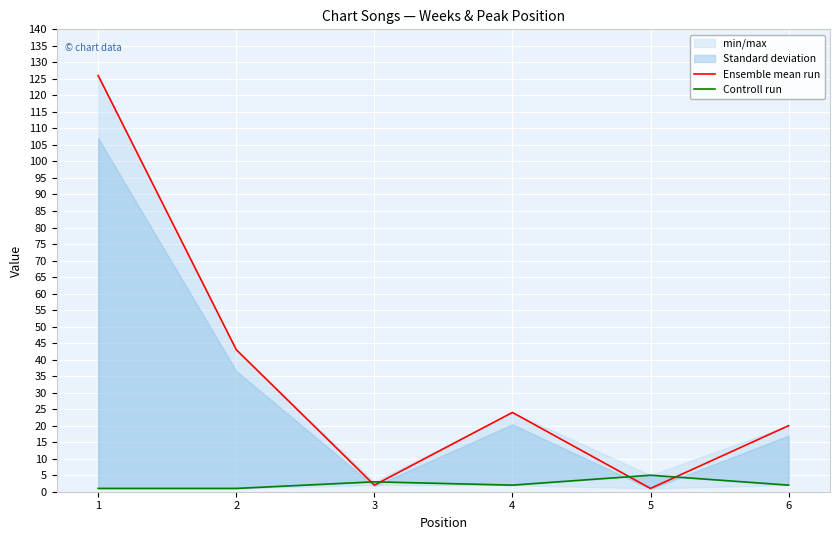

What is the total value across all series at 6?

22